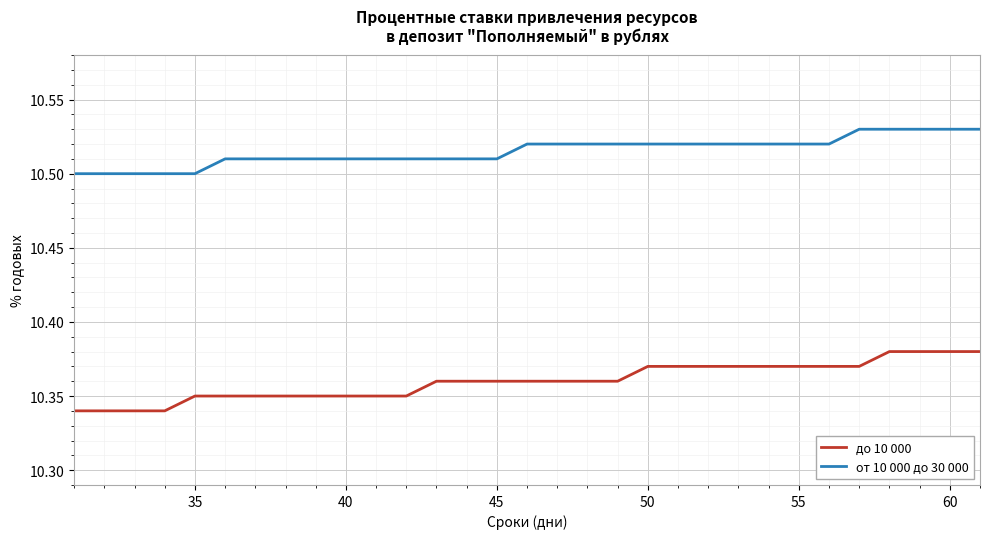

Which series has the largest total across all categories?

от 10 000 до 30 000